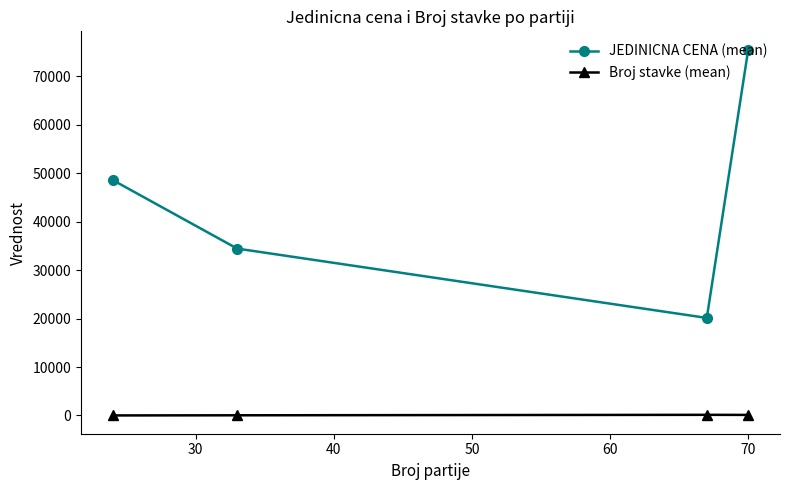

True or false: JEDINICNA CENA (mean) and Broj stavke (mean) intersect in this chart.

False